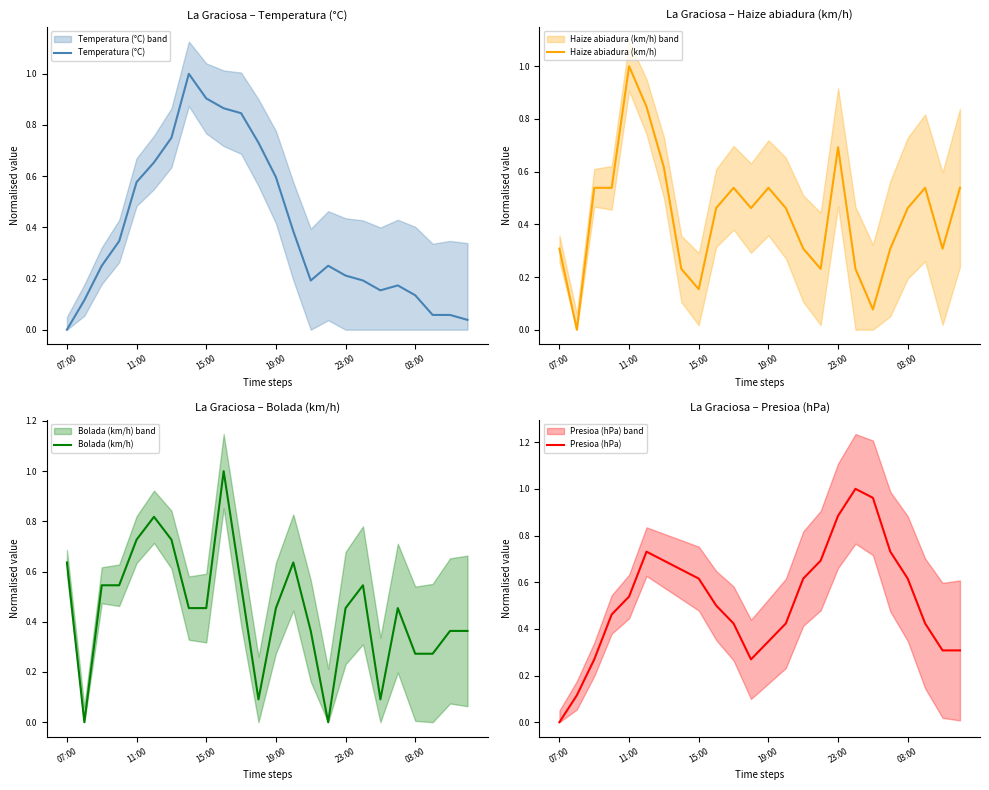

What is the maximum value for Temperatura (°C)?

1.0